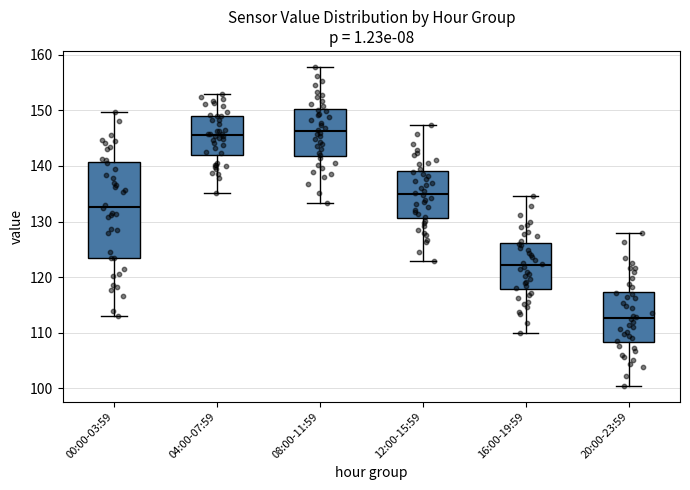

Reading left to right, transcribe this box plot: for each box, give where its median line is, the range the box spans, and where its two whiskers end, as read against the y-axis. The values are not printed on the chart, so give them approximately, as read against the axis.

00:00-03:59: median 133, box 123 to 141, whiskers 113 to 150
04:00-07:59: median 146, box 142 to 149, whiskers 135 to 153
08:00-11:59: median 146, box 142 to 150, whiskers 133 to 158
12:00-15:59: median 135, box 131 to 139, whiskers 123 to 147
16:00-19:59: median 122, box 118 to 126, whiskers 110 to 135
20:00-23:59: median 113, box 108 to 117, whiskers 101 to 128